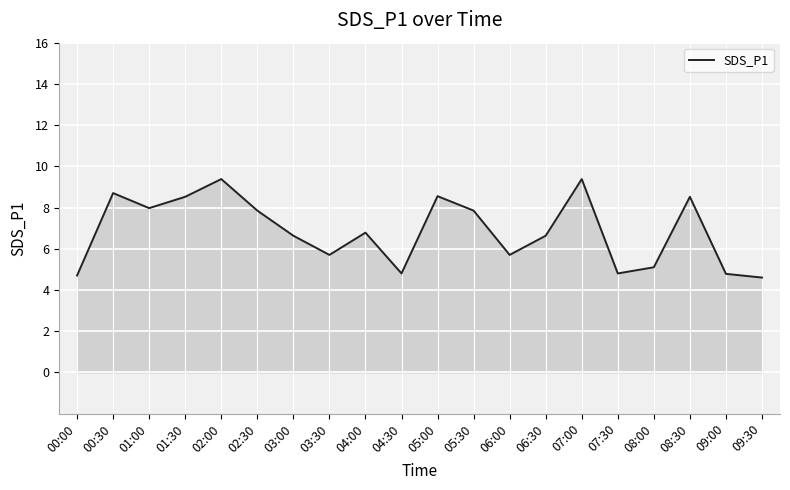

Where is the first local minimum?

01:00